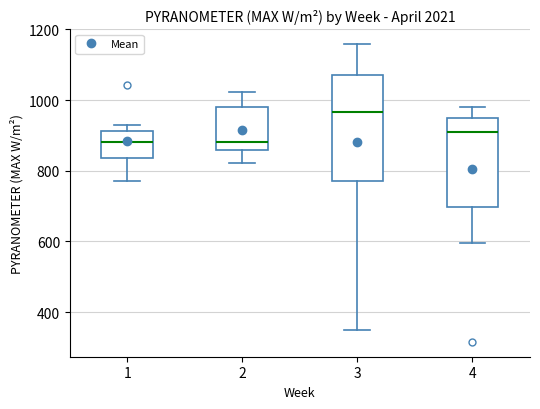

Which box has the highest median line?

3